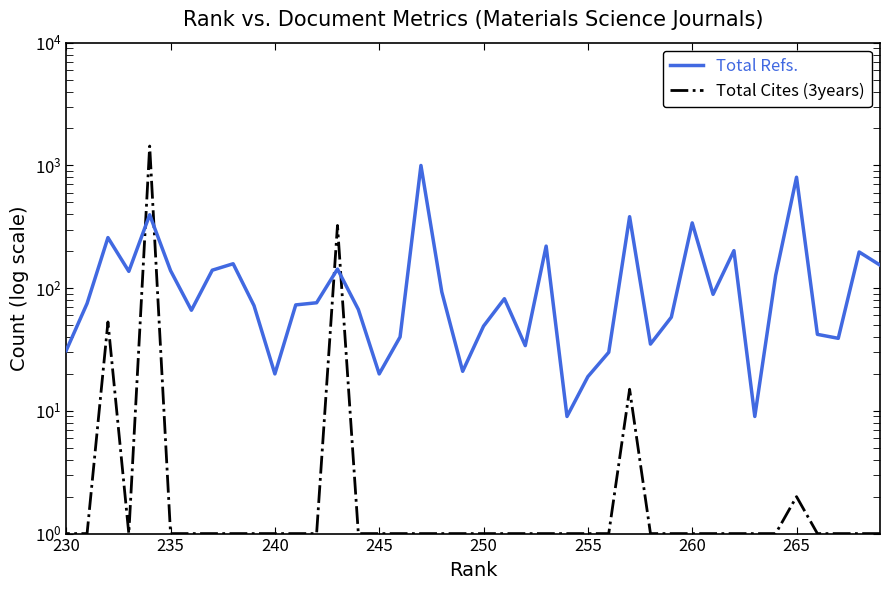

What is the value of the Total Cites (3years) point at the 19th from the left?

1